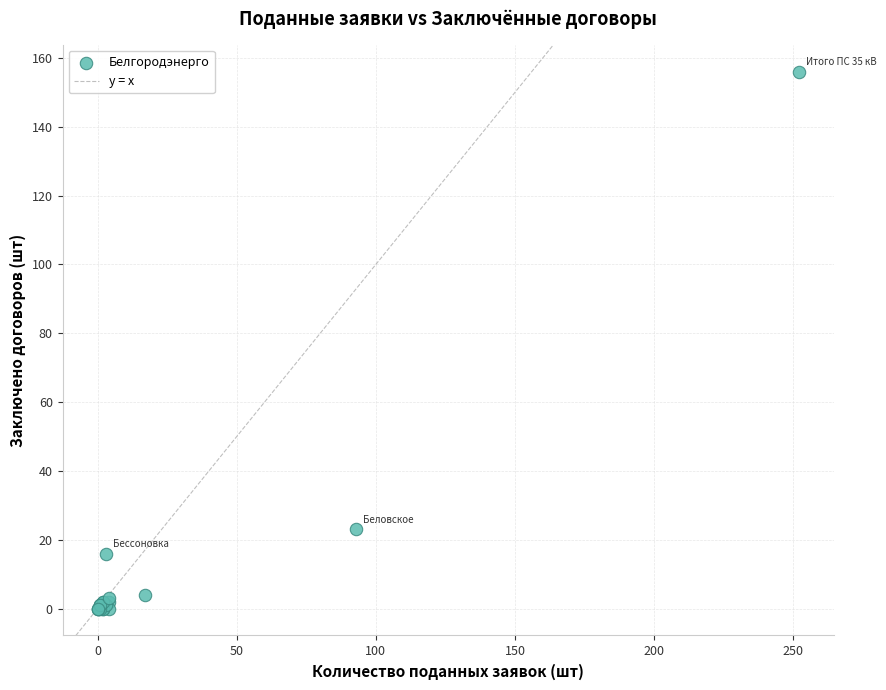

What Y value in the scatter plot is closest to 78?

23